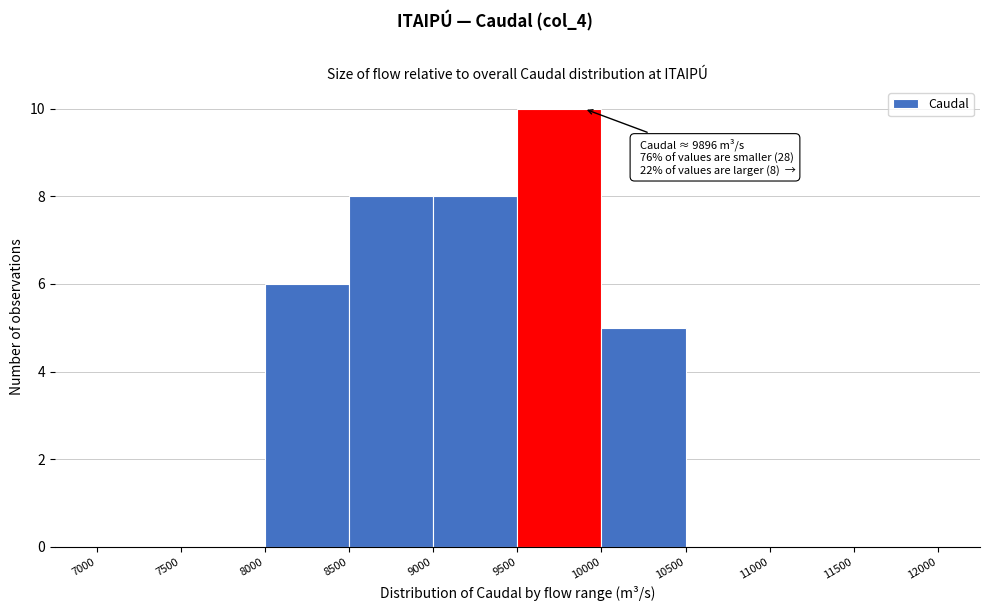

Which range on the x-axis has the tallest bar?

9500 to 10000